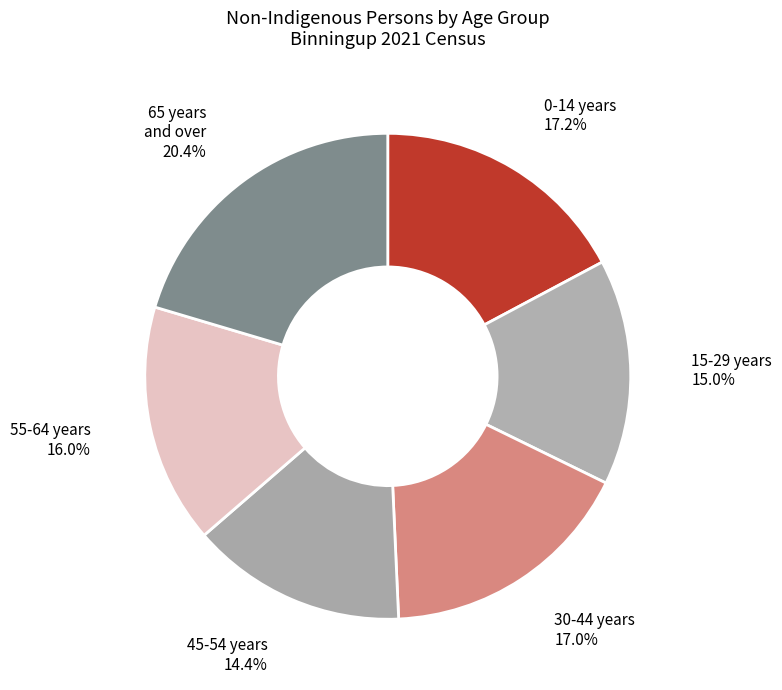

Is there a majority slice in this chart?

No